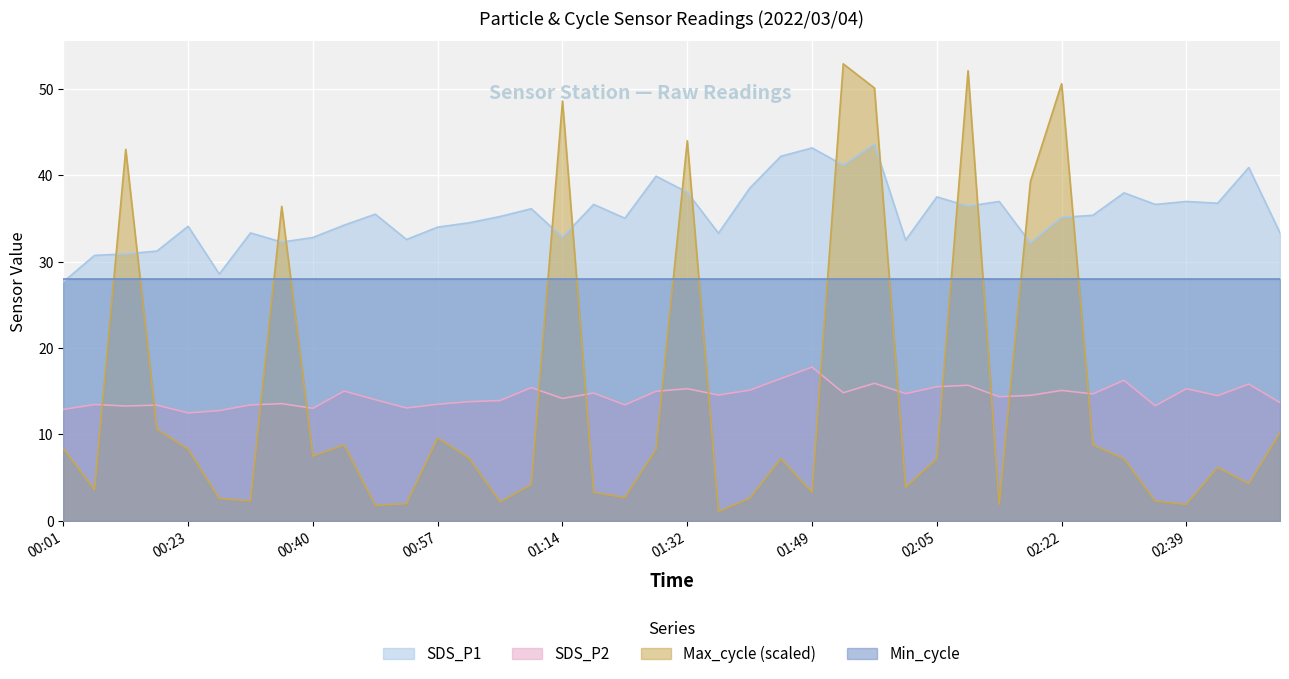

True or false: SDS_P2 and Min_cycle cross at least once.

False